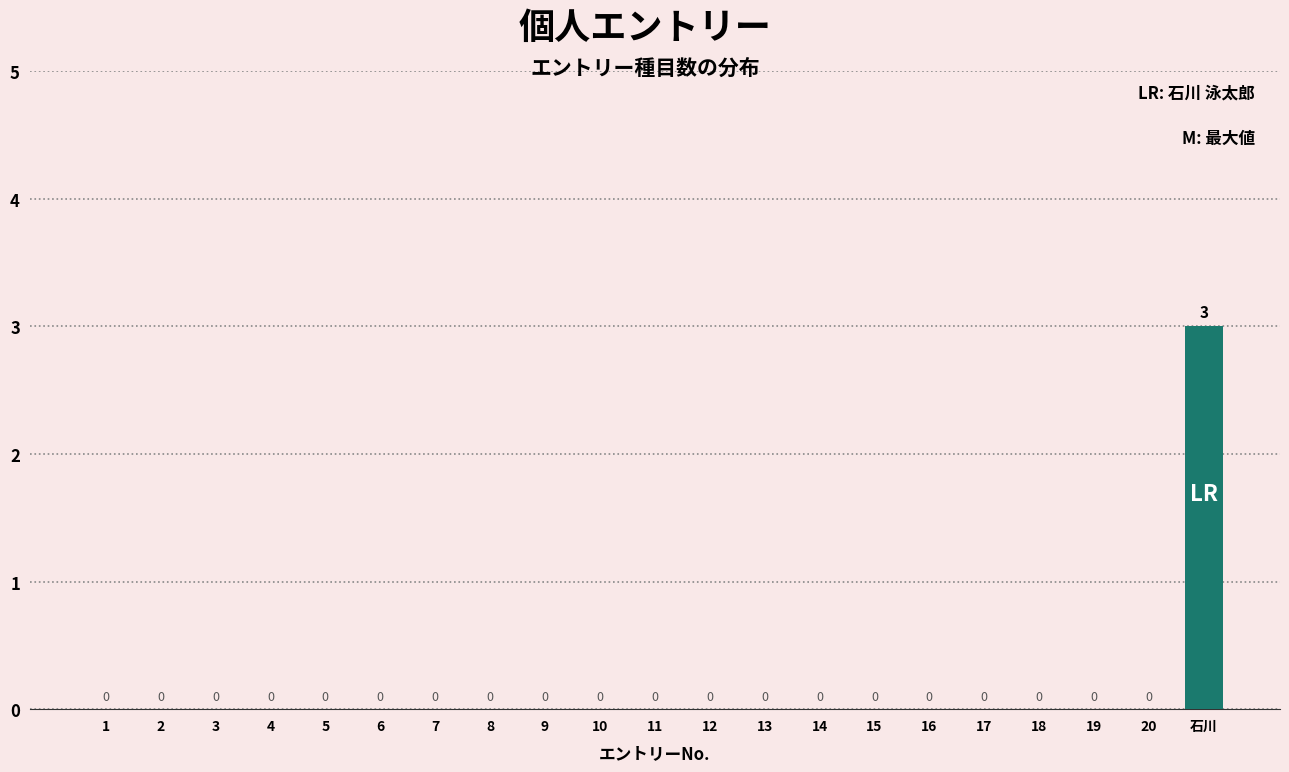

At which category does the chart reach its peak across all series?

石川